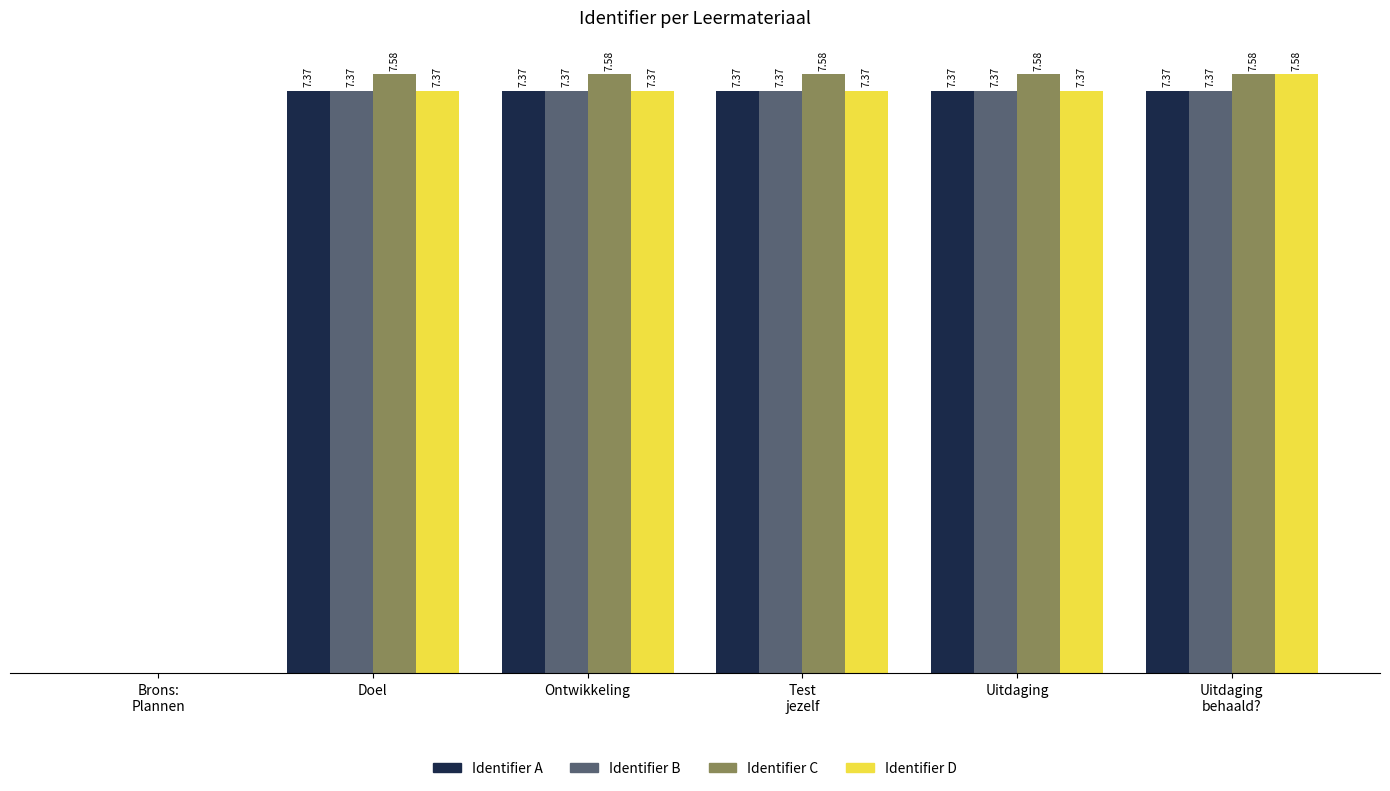

Which series has the largest total across all categories?

Identifier C